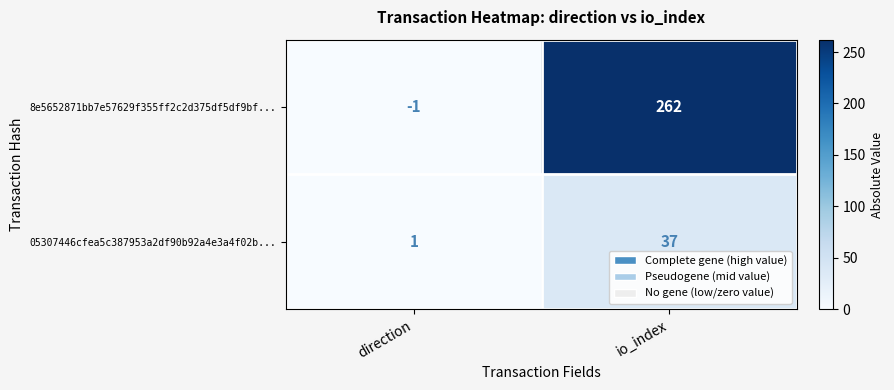

True or false: 8e5652871bb7e57629f355ff2c2d375df5df9bf... has a value of 262 at io_index.

True